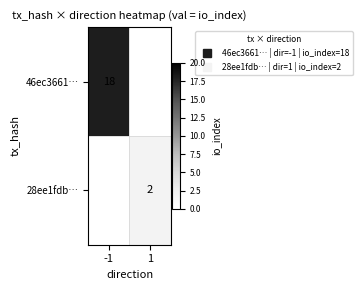

What is the highest value of the 46ec3661… series?

18.0